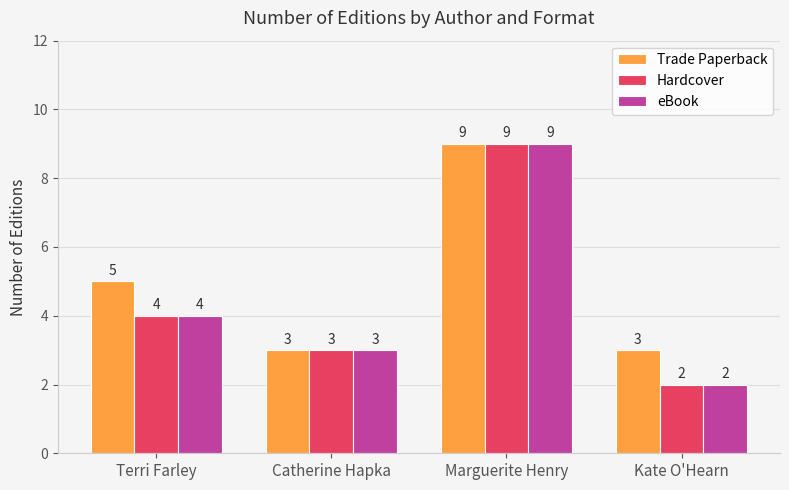

What is the label of the 3rd bar from the right?

Catherine Hapka